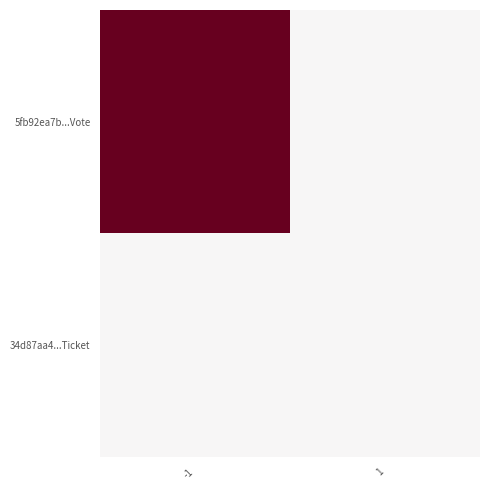

Which has a higher value, 1 or -1?

-1